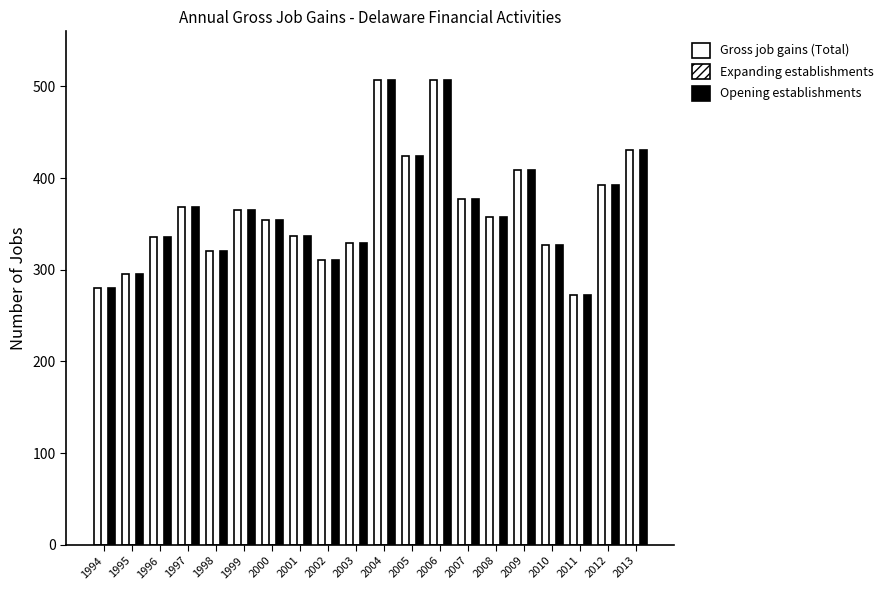

The value of Gross job gains (Total) at 2010 is 69. True or false?

False